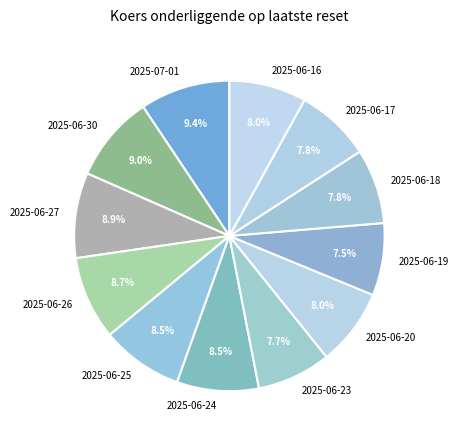

Is the sum of 2025-06-23 and 2025-06-19 greater than half?

No